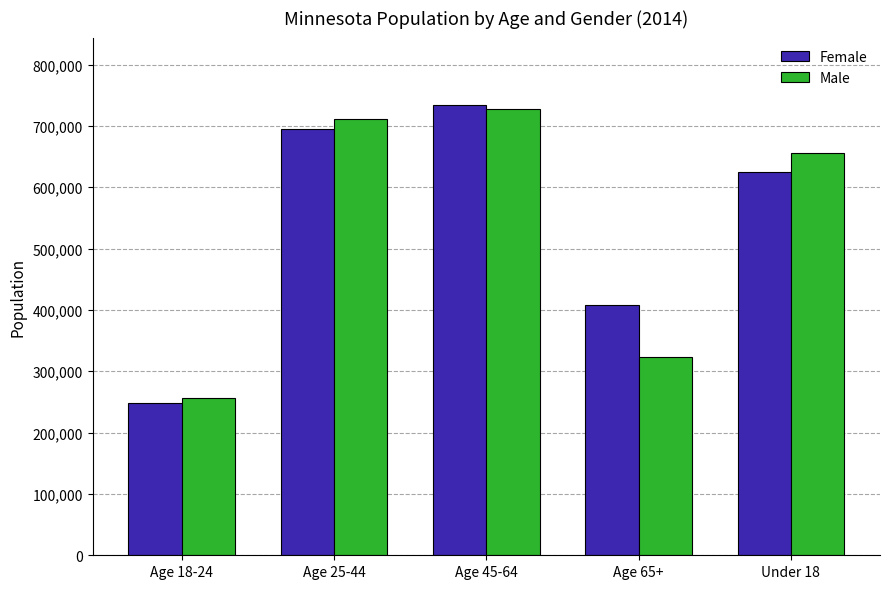

At which category does the chart reach its minimum across all series?

Age 18-24